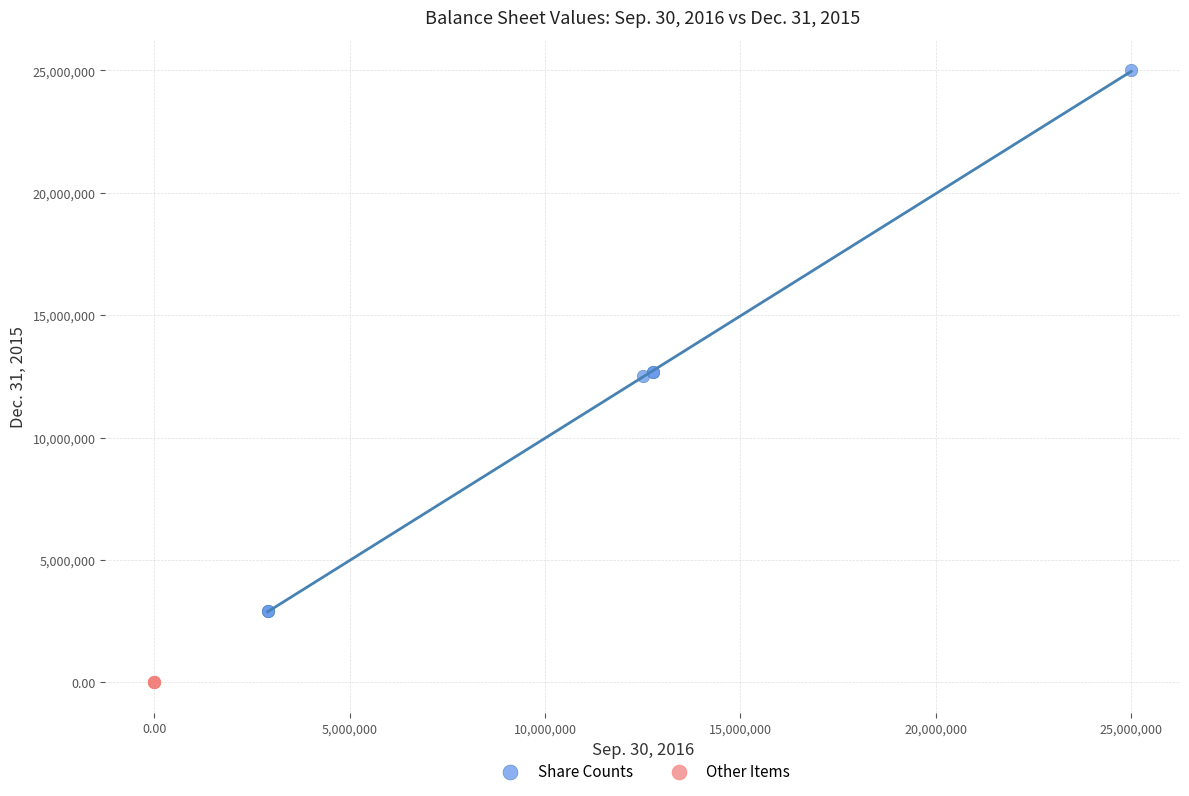

Which series contains the highest Y value?

Share Counts